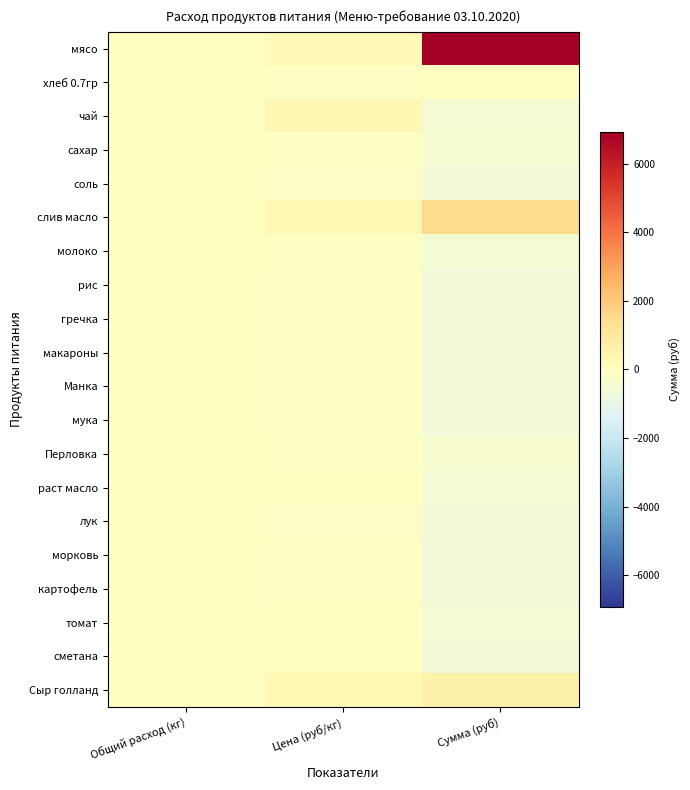

Between Сумма (руб) and Цена (руб/кг), which is larger?

Сумма (руб)